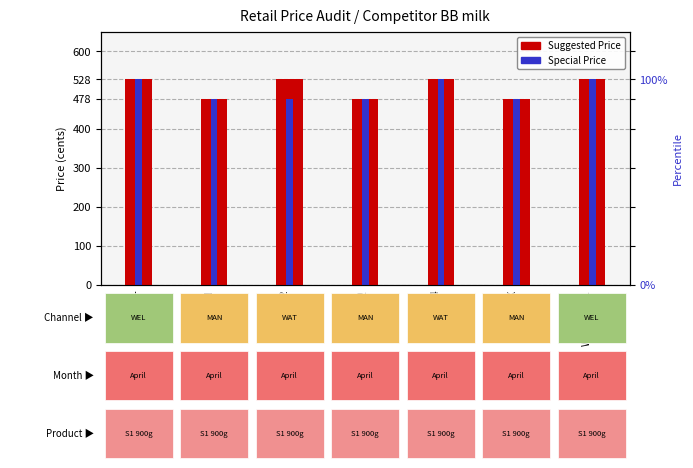

At which category is the sum across all series the highest?

WEL